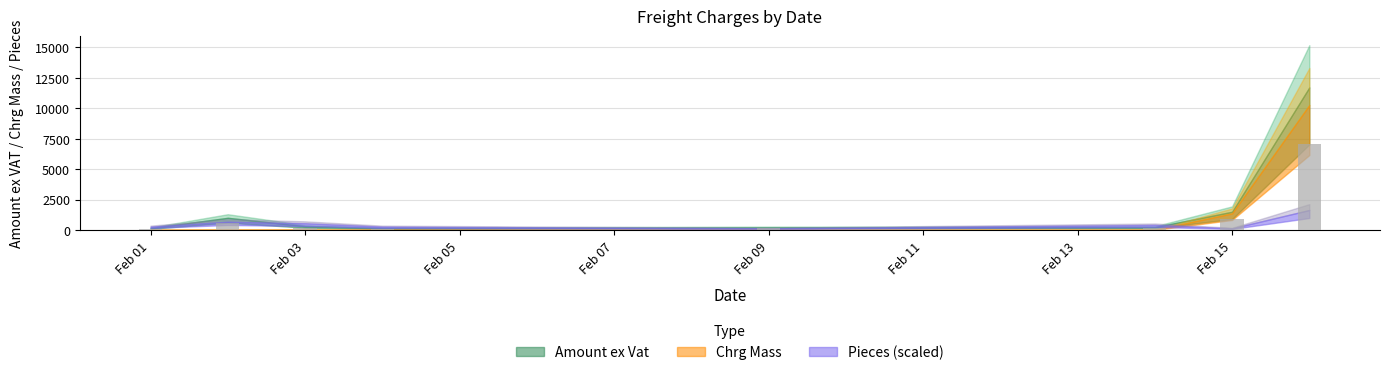

What is the greatest value displayed?

7079.7